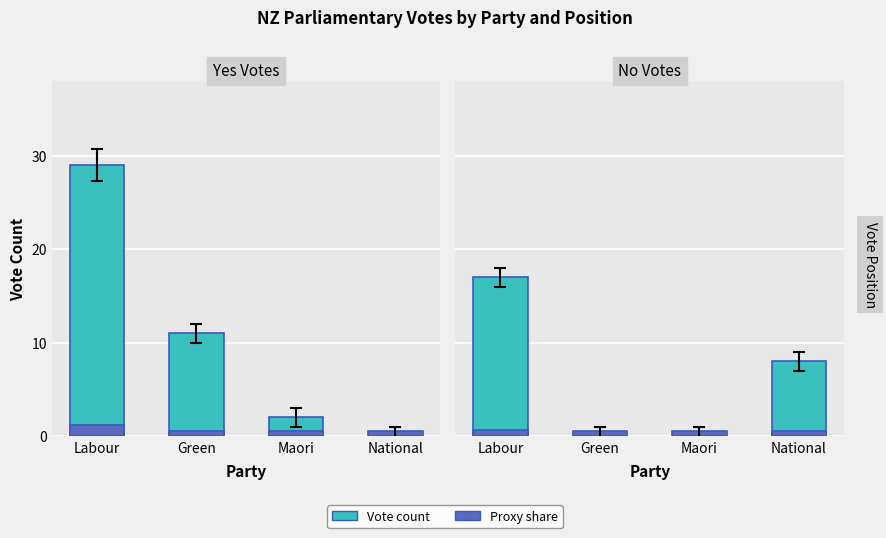

Which category has the highest value in the Proxy share series?

Labour